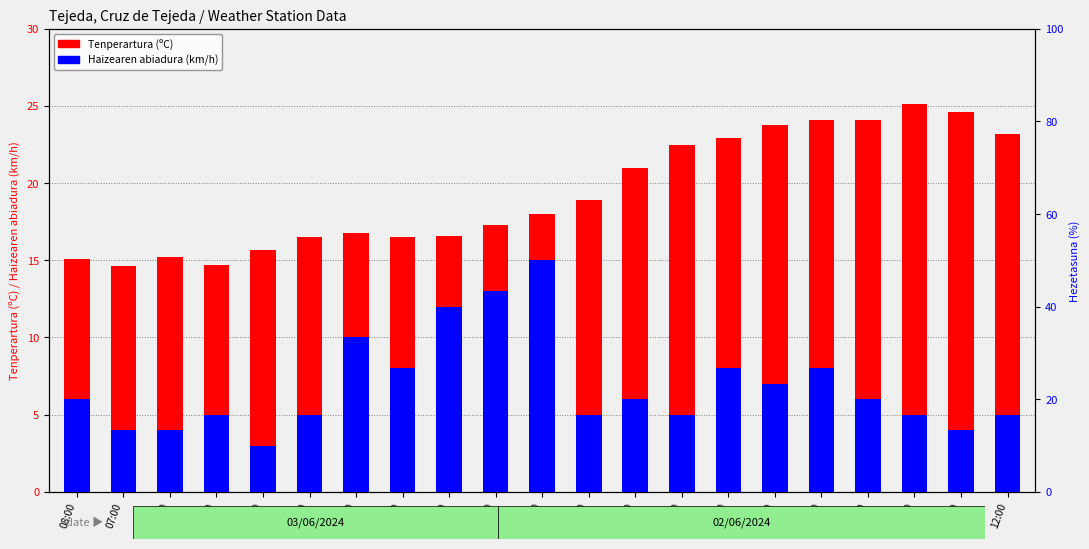

Are the bars horizontal?

No